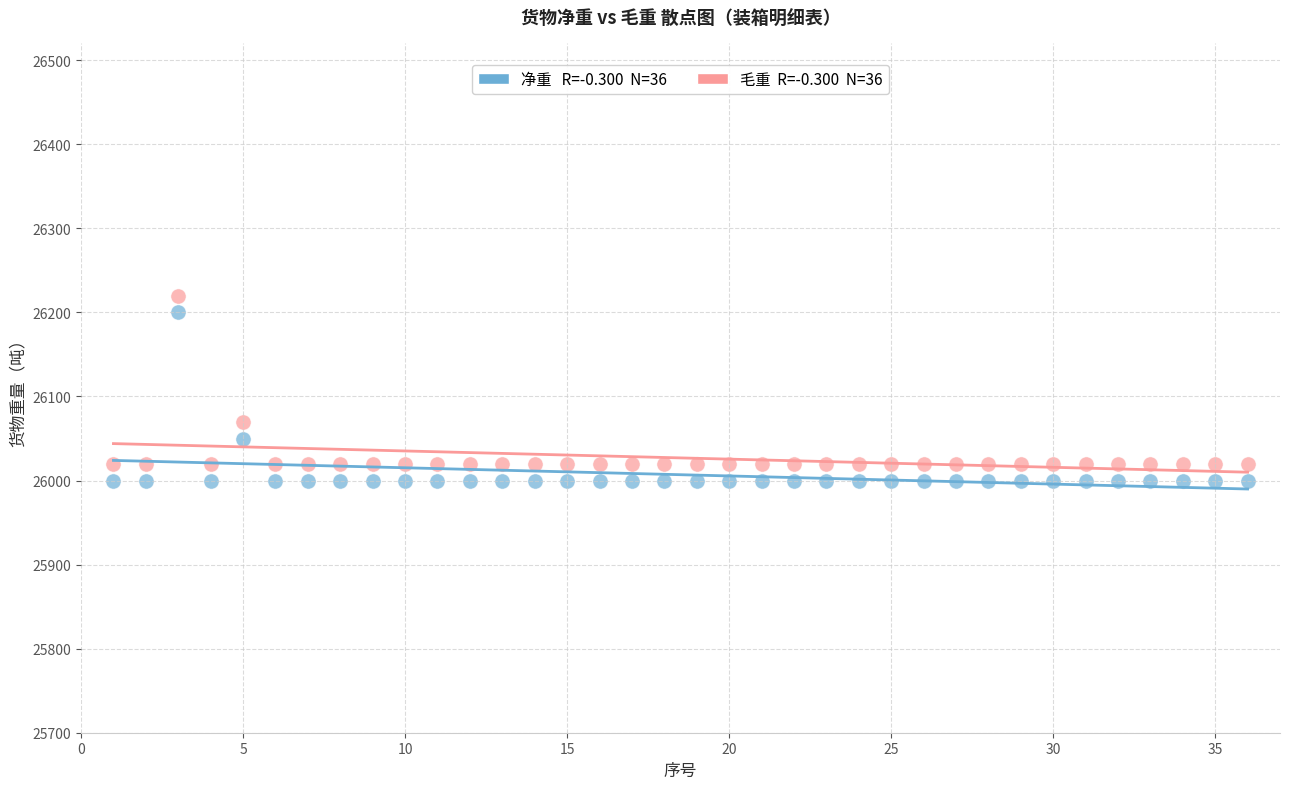

Across all series, what Y value is closest to 26110?

26070